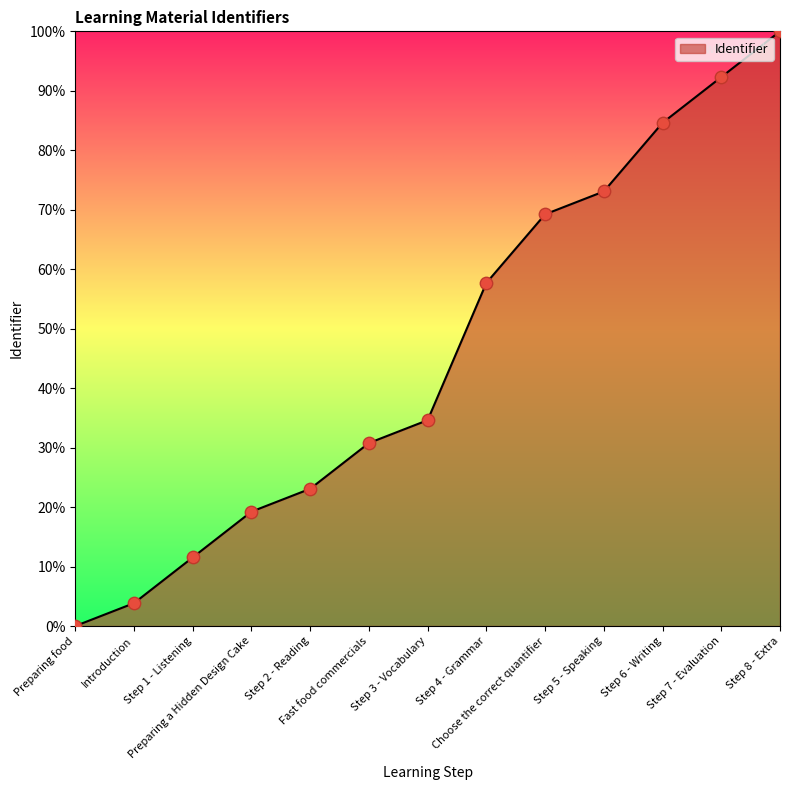

Which has a higher value, Preparing food or Step 1 - Listening?

Step 1 - Listening